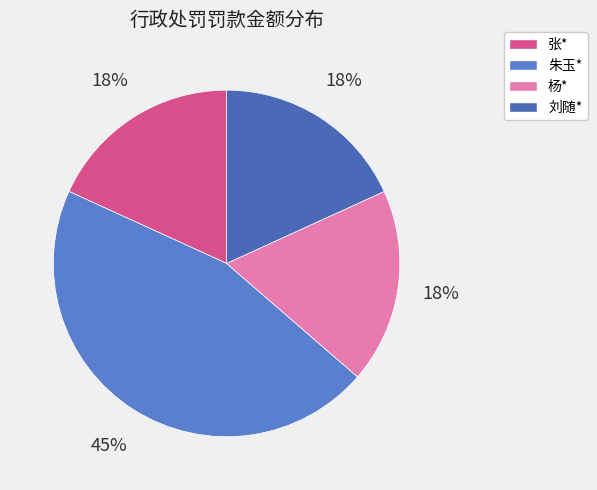

How many segments does this pie chart have?

4